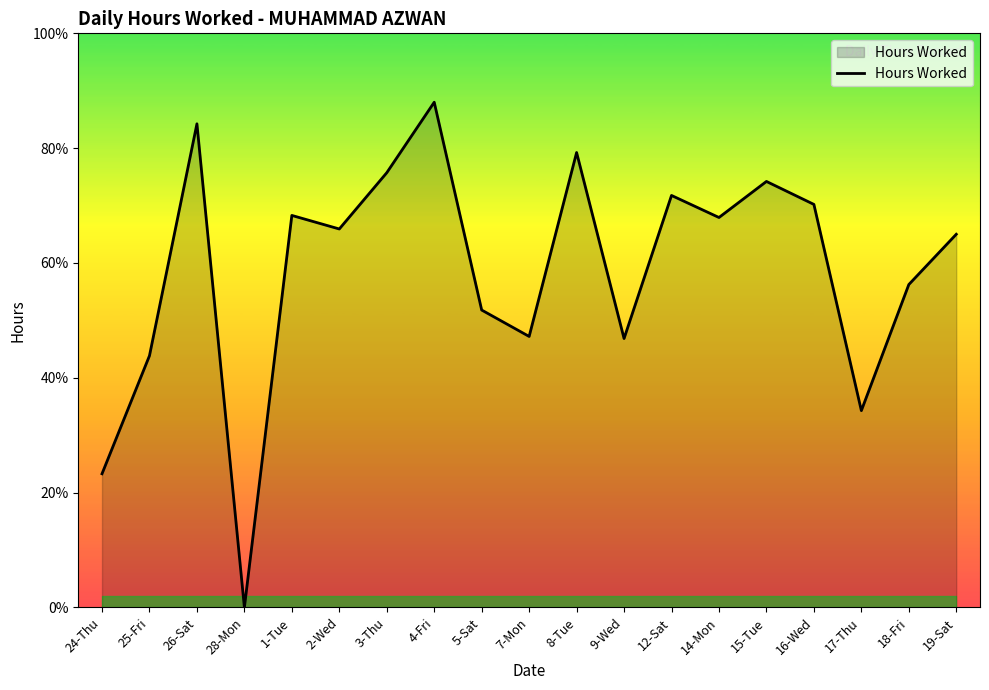

Which category has the lowest value across all series?

28-Mon